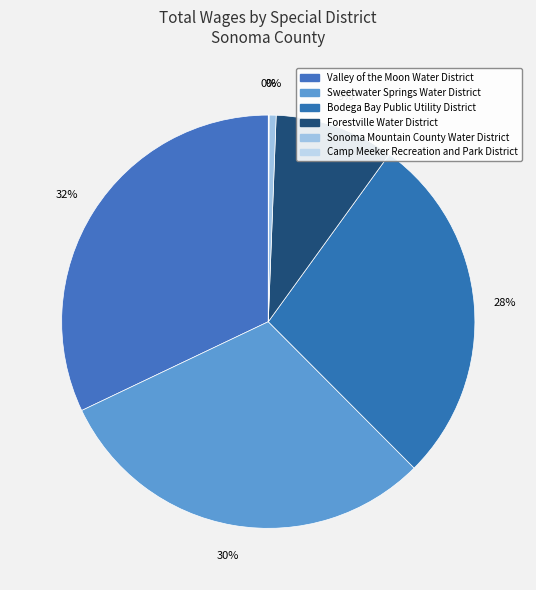

How many slices are in this pie chart?

6